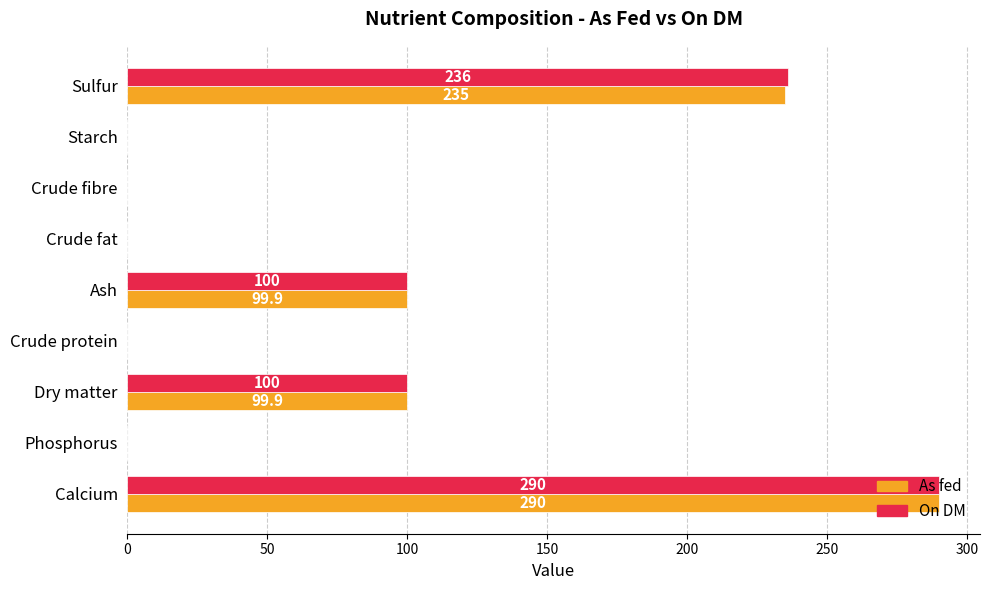

What is the sum of the On DM values at Calcium and Phosphorus?

290.0